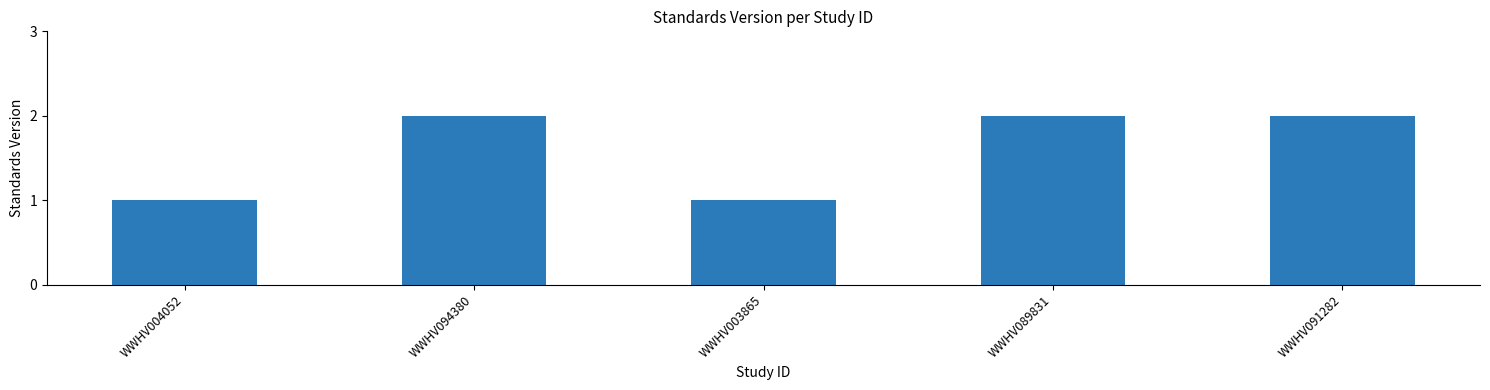

How many categories are shown in the chart?

5